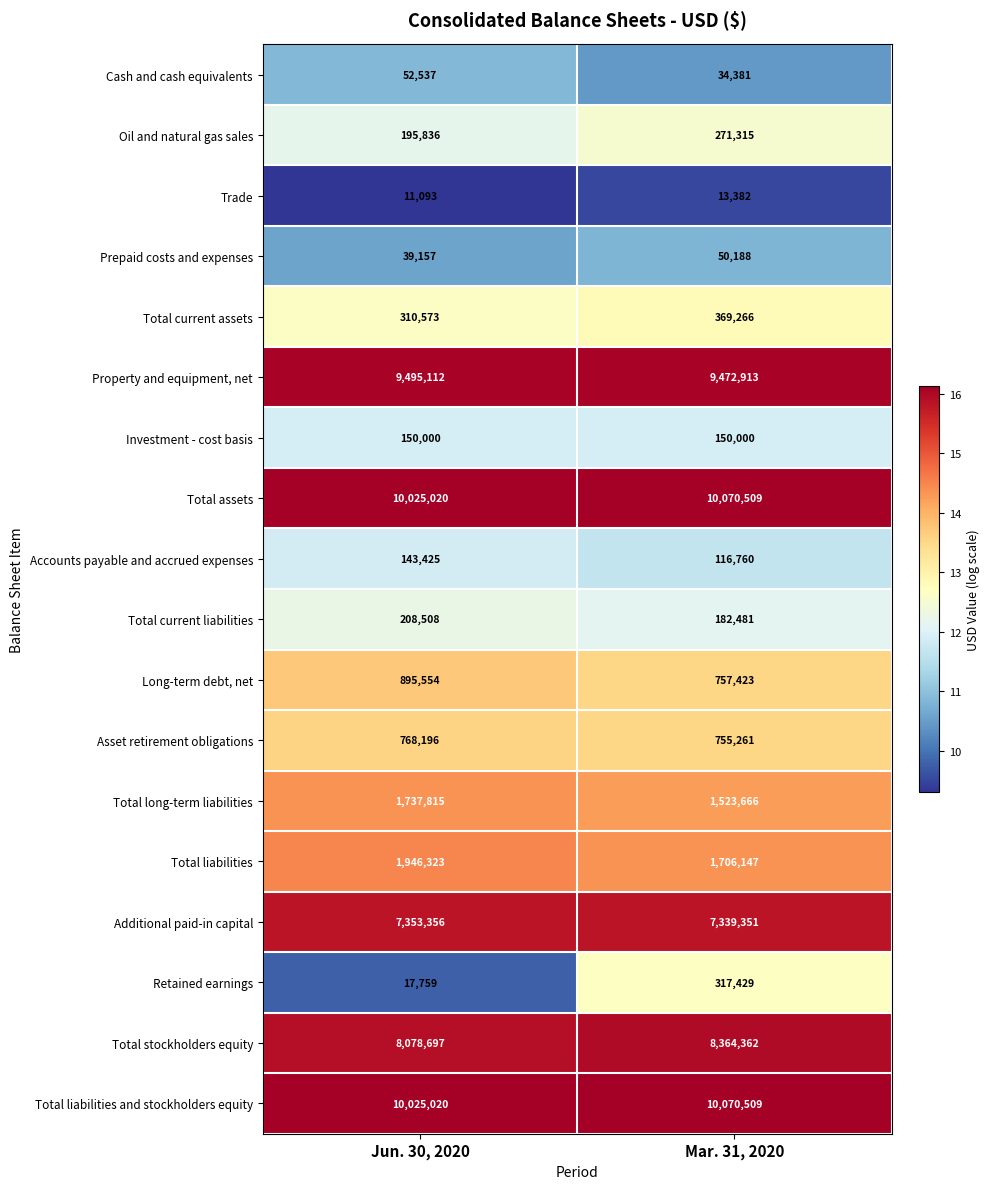

What is the difference between the highest and lowest values at Mar. 31, 2020?

10057127